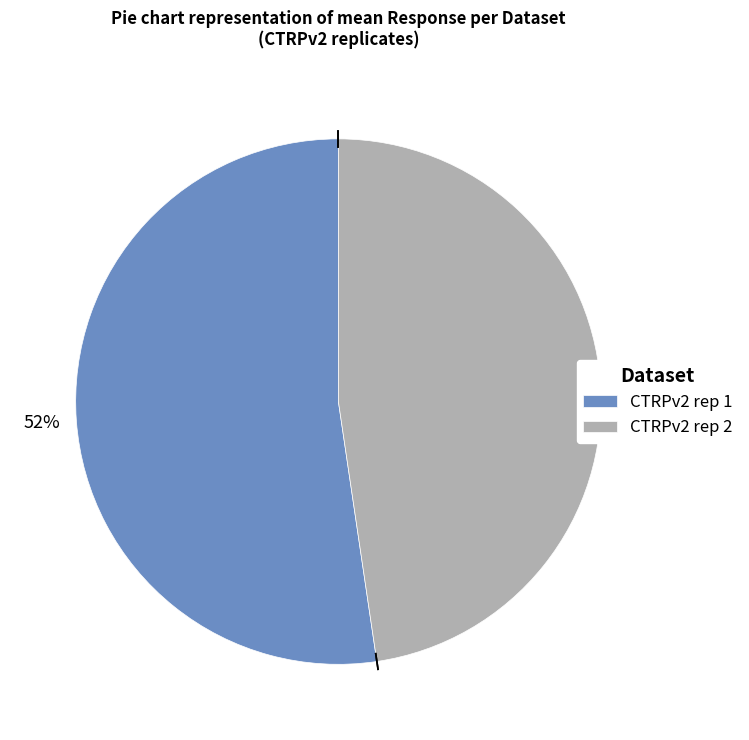

Is there a majority slice in this chart?

Yes